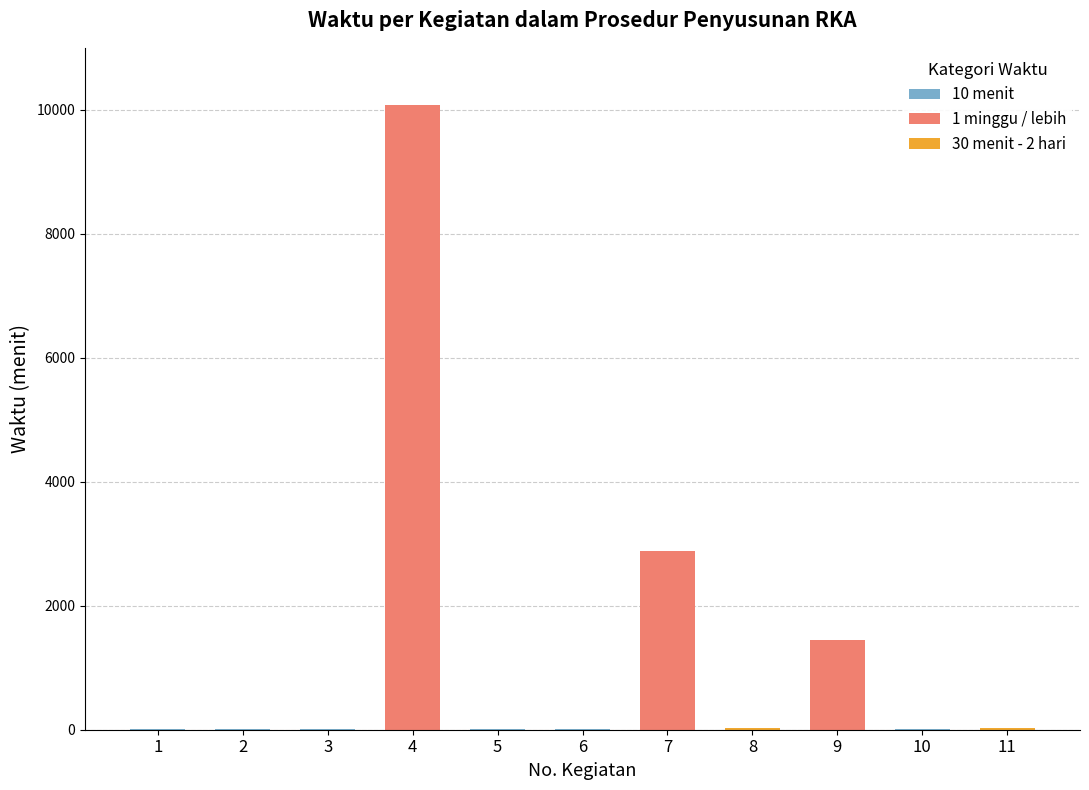

Which label corresponds to the smallest value in the chart?

10